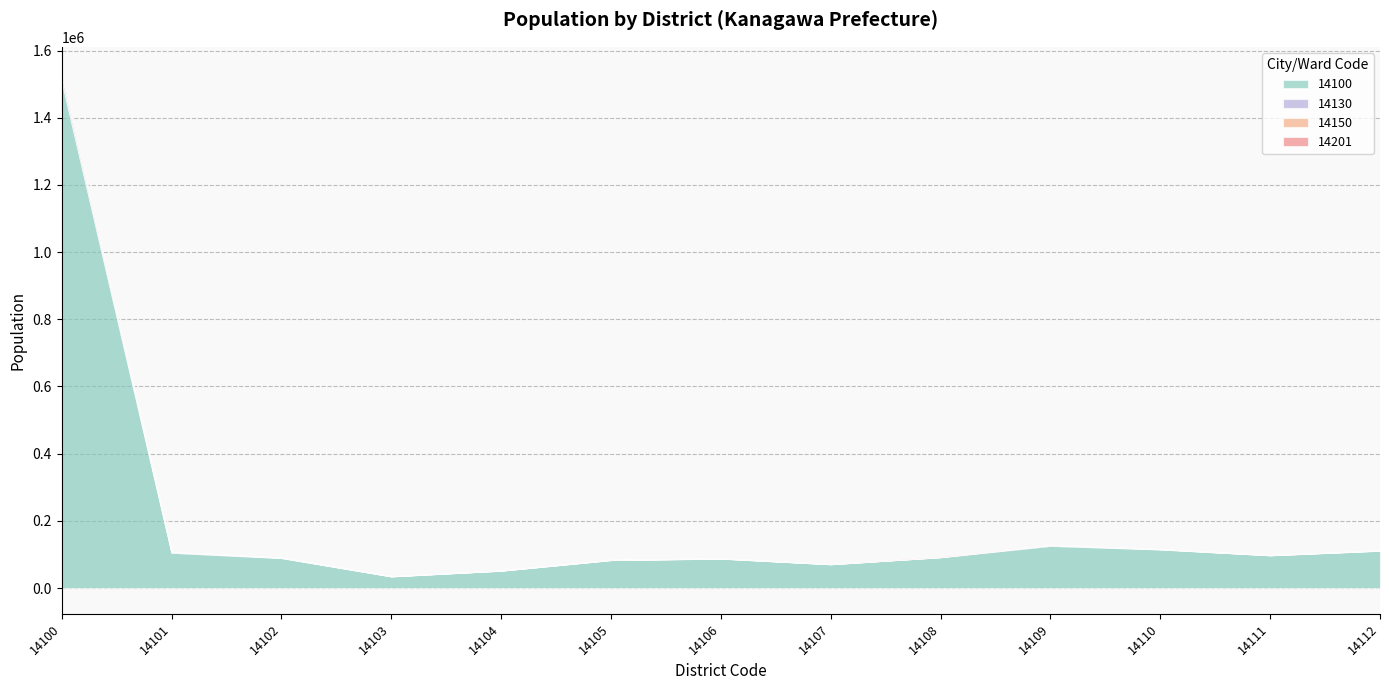

Rank the categories by 14201 value from highest to lowest.

14100, 14108, 14107, 14111, 14105, 14110, 14101, 14104, 14112, 14109, 14102, 14106, 14103